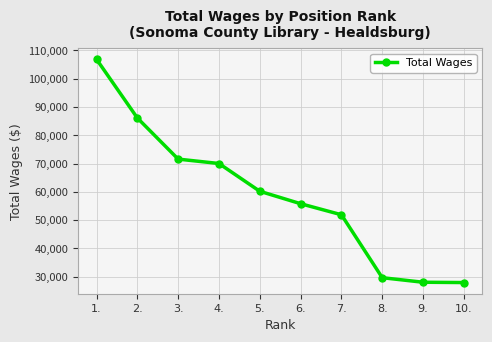

Between 4. and 5., which is larger?

4.